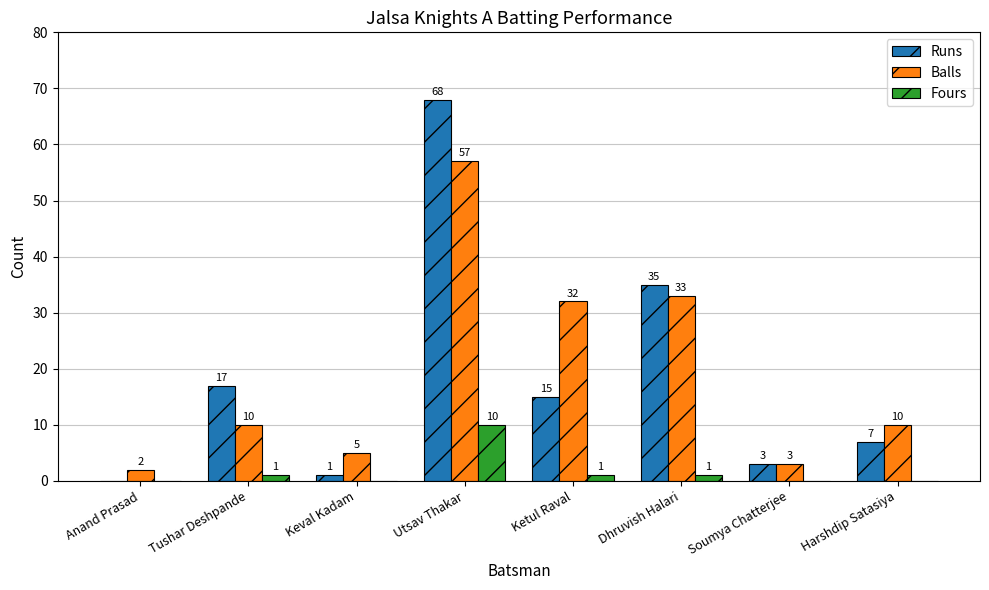

Reading left to right, list all the values displayed in this chart.

Runs: 0	17	1	68	15	35	3	7
Balls: 2	10	5	57	32	33	3	10
Fours: 0	1	0	10	1	1	0	0